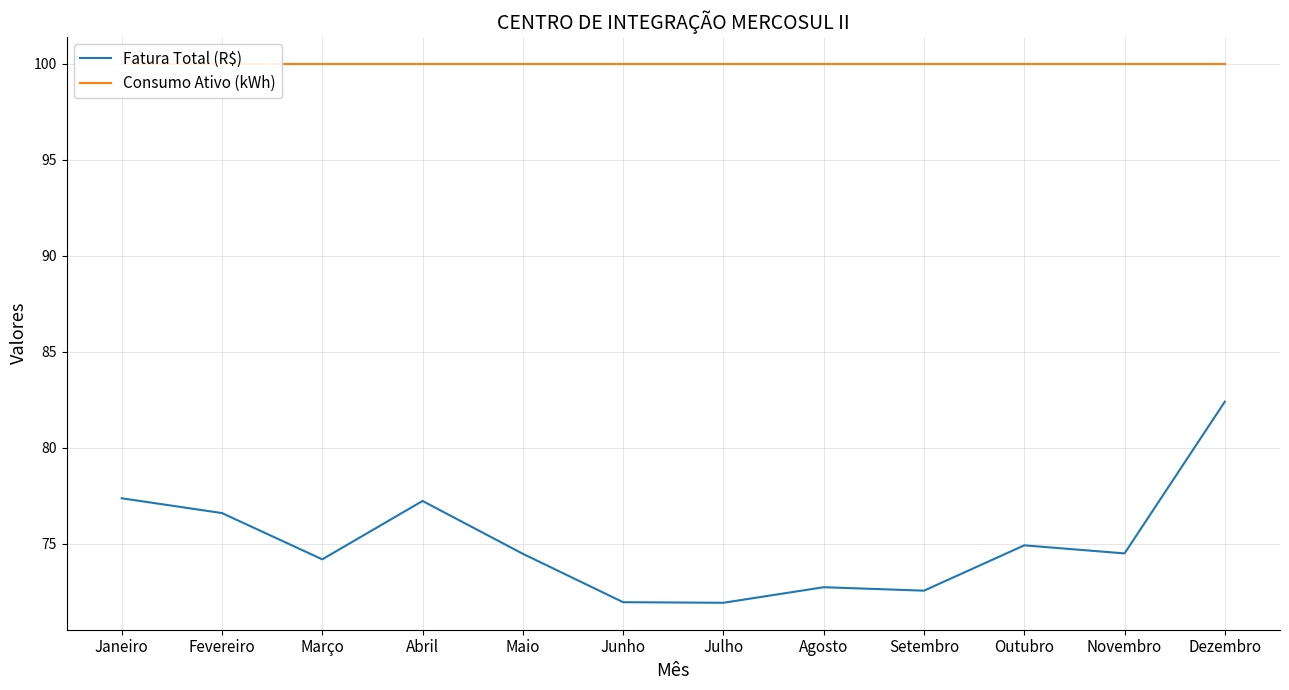

What is the average value of the Fatura Total (R$) series?

75.1